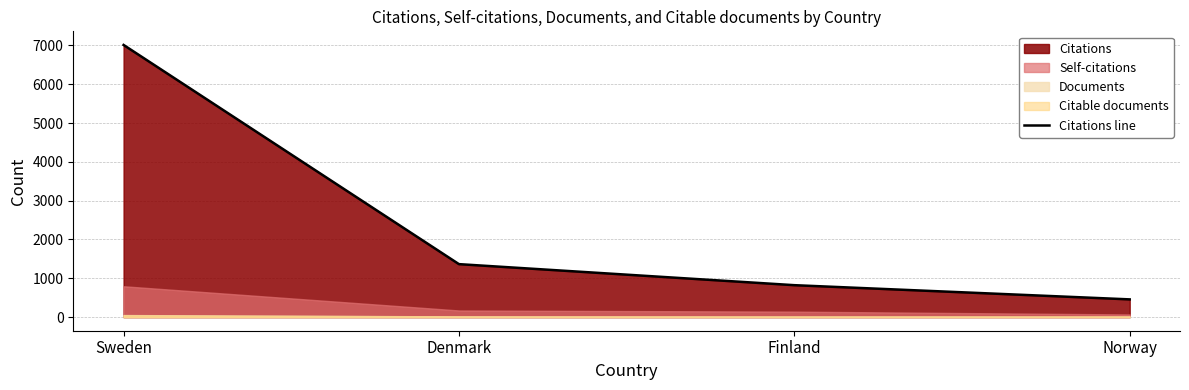

How many values in the Citations line series are below 1365?

2